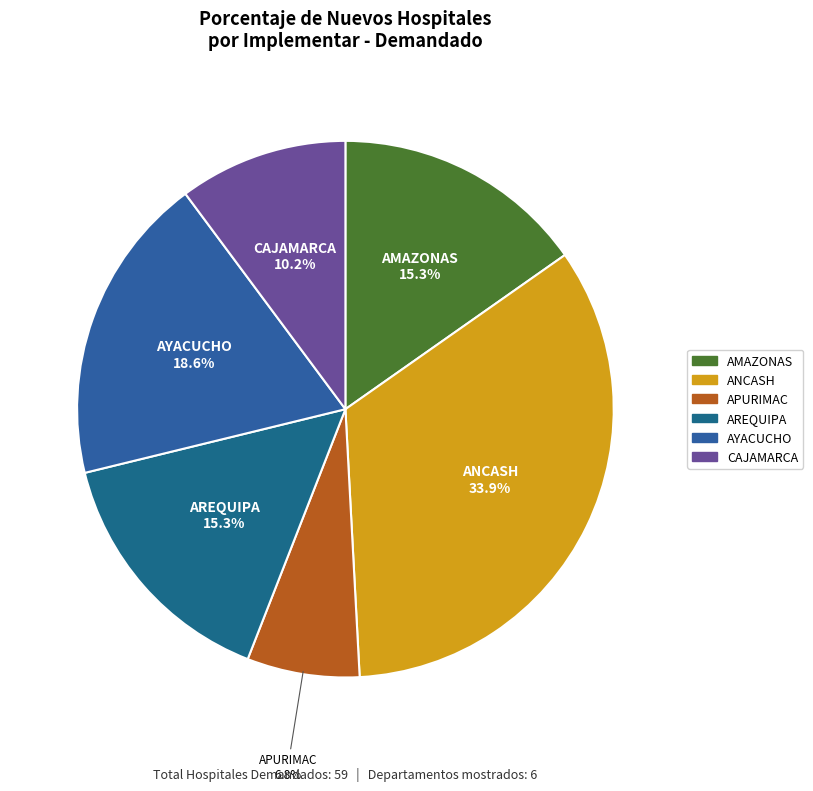

What is the ratio of the value at APURIMAC to the value at AMAZONAS?

0.4